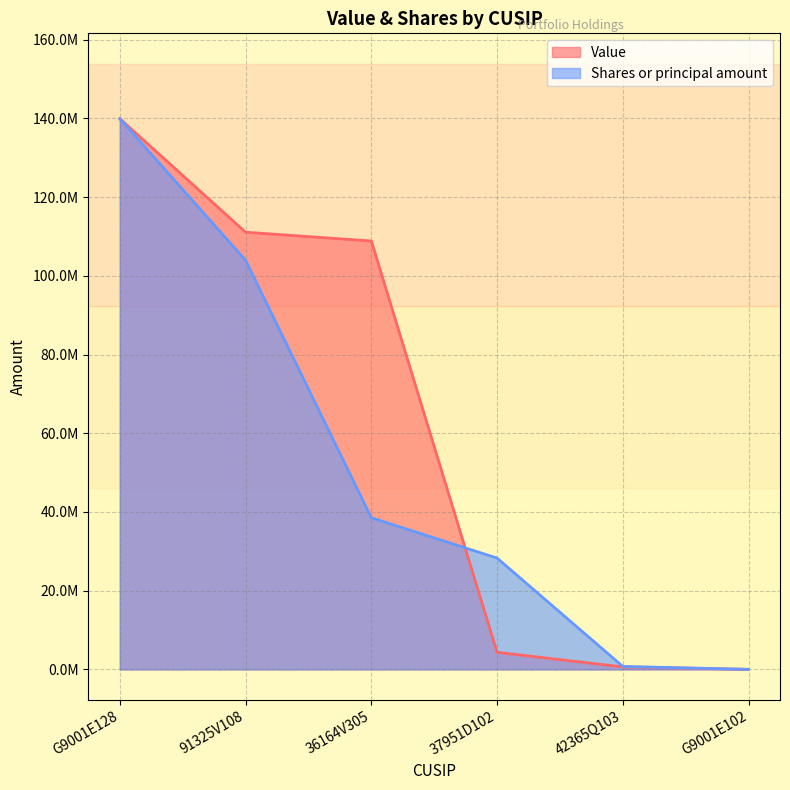

What is the minimum value shown in the chart?

4982.9